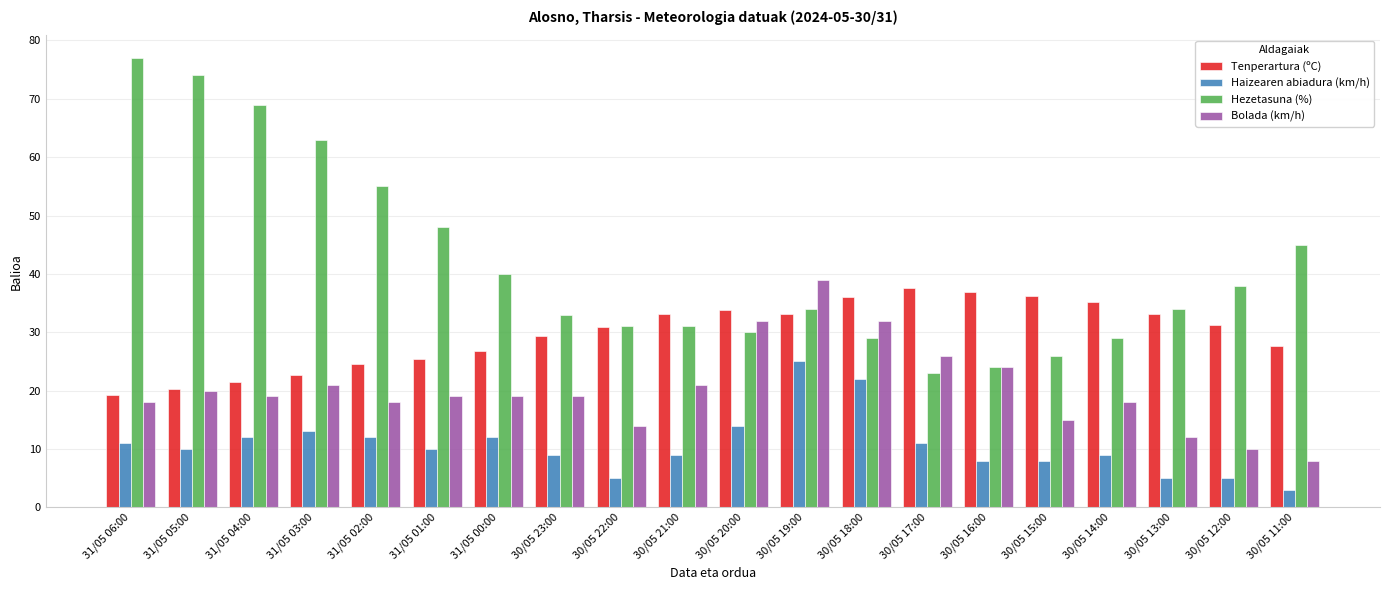

At 30/05 15:00, list the series in order from largest to smallest.

Tenperartura (ºC), Hezetasuna (%), Bolada (km/h), Haizearen abiadura (km/h)